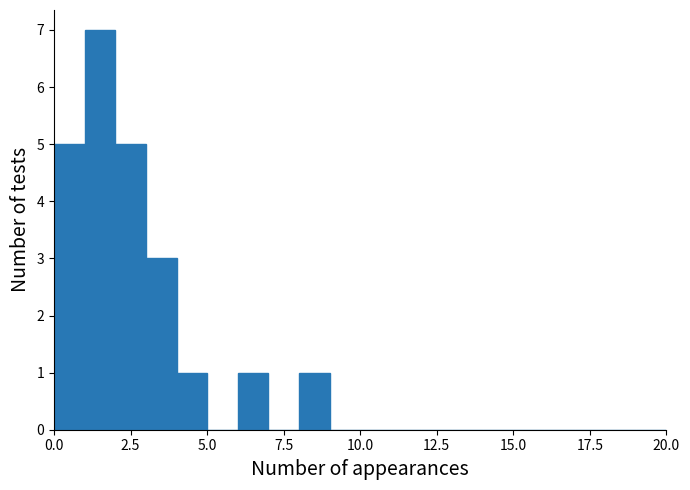

Read against the x-axis, roughly where is the centre of the tallest bar?

1.5